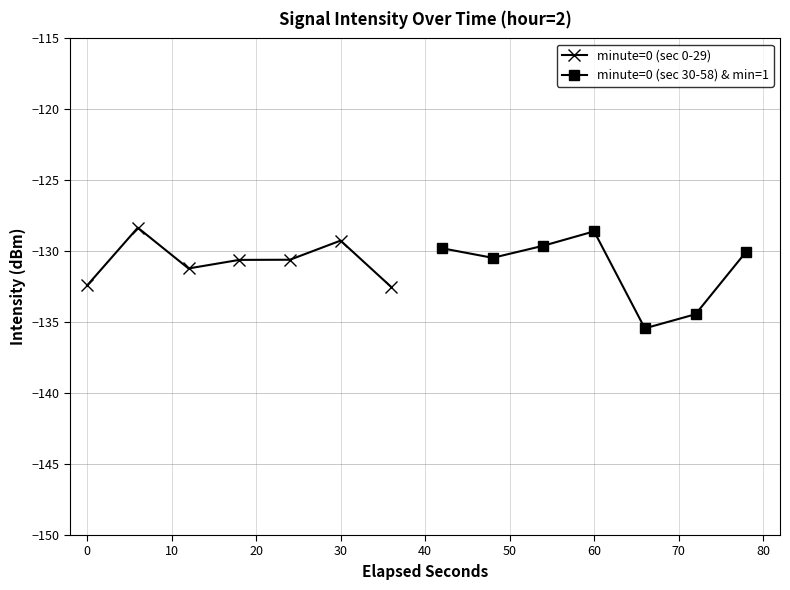

List the series in order of their overall mean, highest first.

minute=0 (sec 0-29), minute=0 (sec 30-58) & min=1